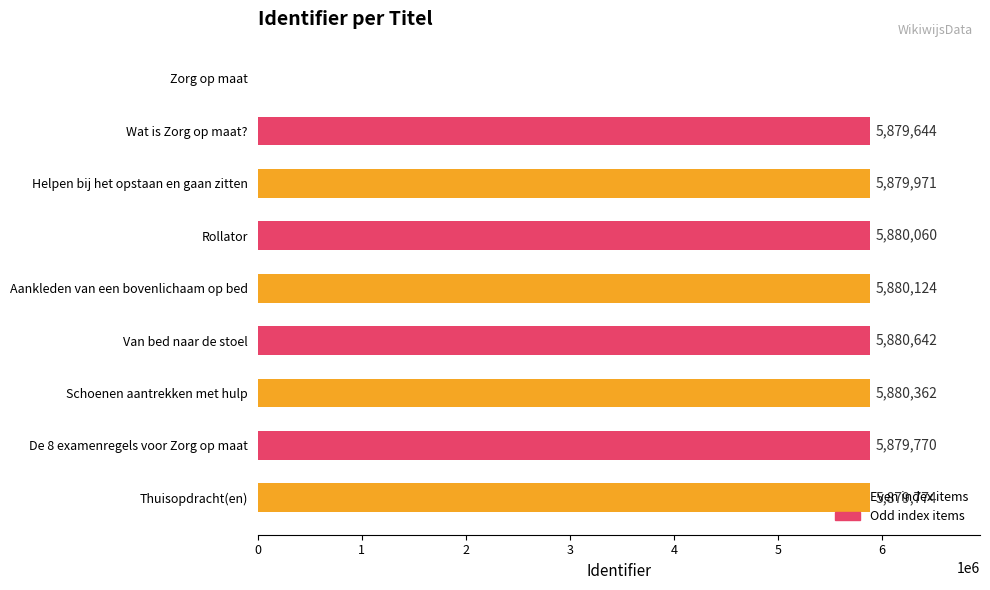

The value at Rollator is 5880060. True or false?

True